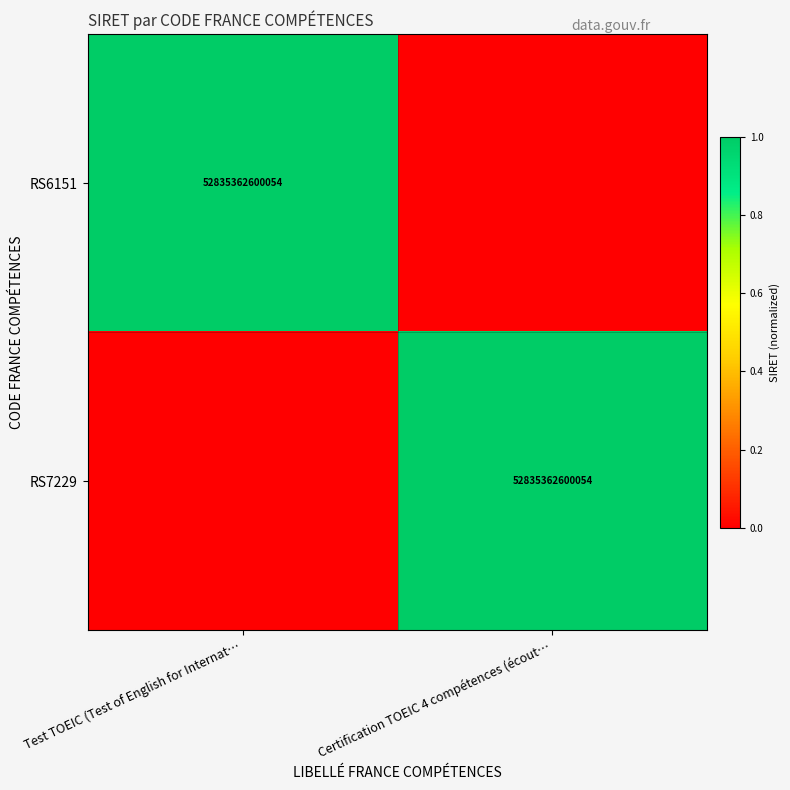

Is it true that RS7229 equals 84826278933321 at Certification TOEIC 4 compétences (écout…?

False